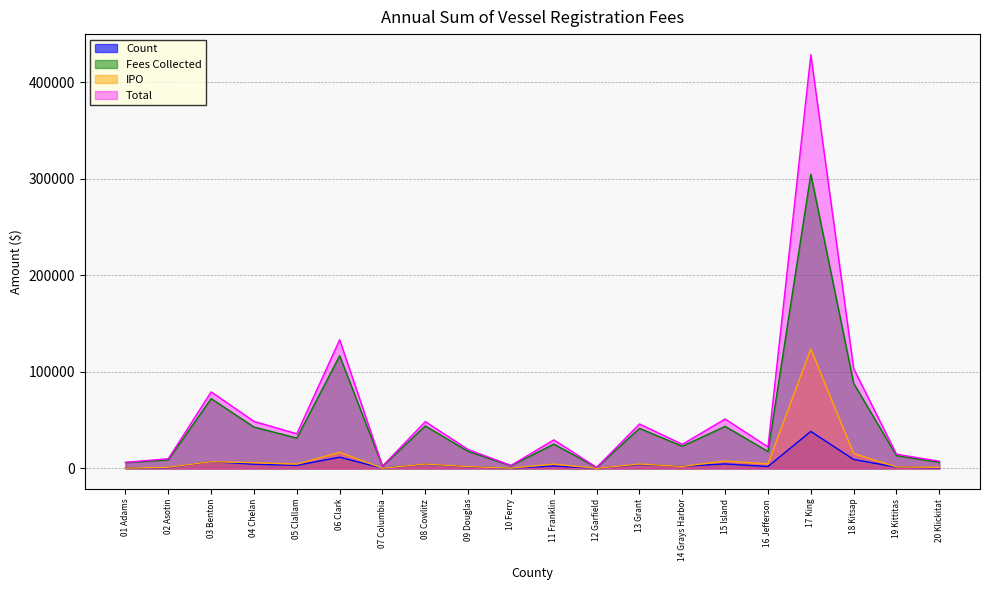

At 09 Douglas, list the series in order from smallest to largest.

Count, IPO, Fees Collected, Total